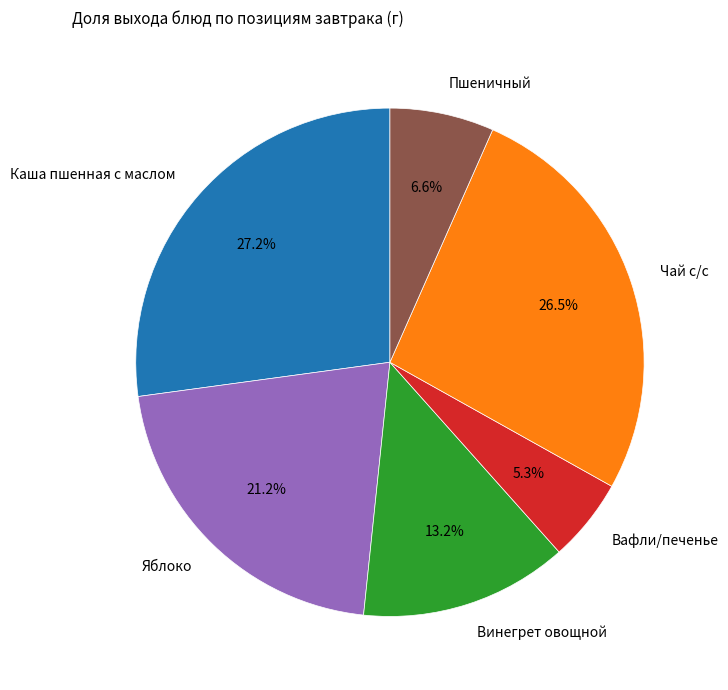

Is there any slice that represents more than half of the pie?

No